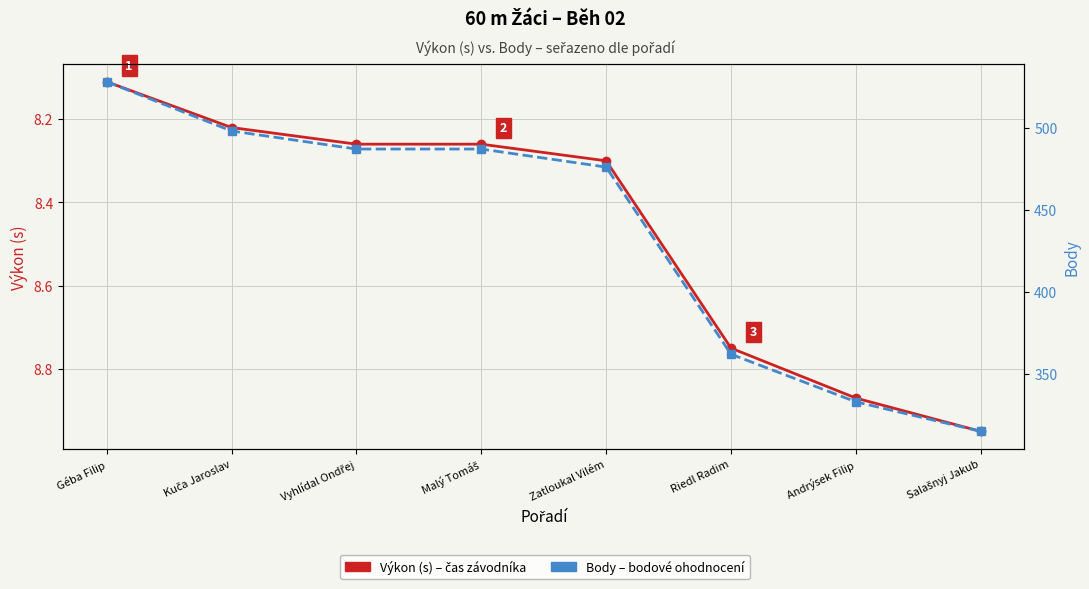

Which category has the lowest value across all series?

Géba Filip